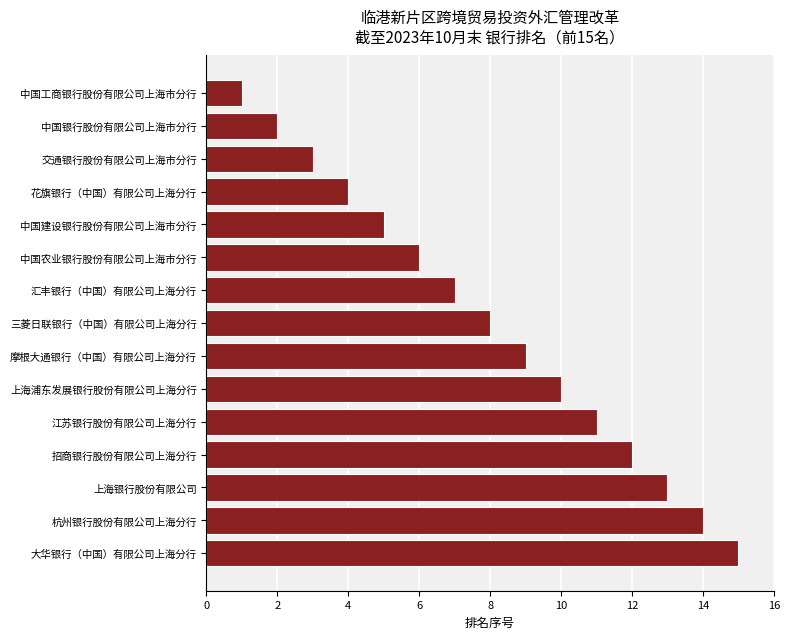

How many bars are there in total?

15